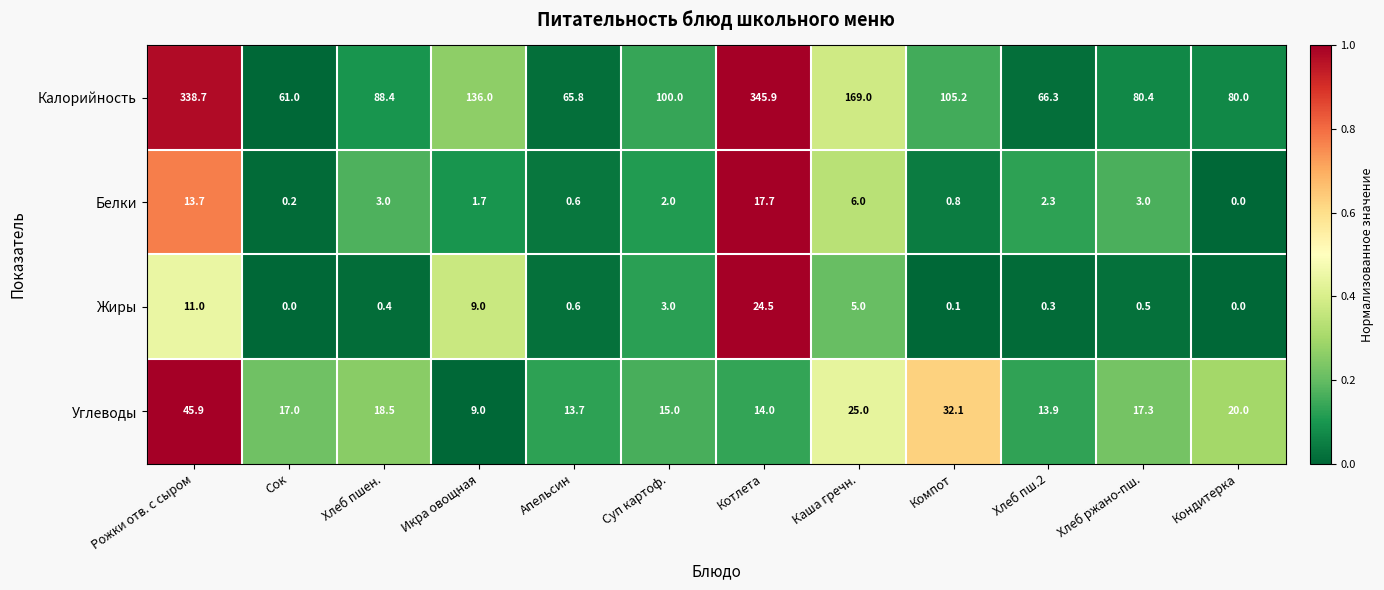

Rank the categories by Углеводы value from lowest to highest.

Икра овощная, Апельсин, Хлеб пш.2, Котлета, Суп картоф., Сок, Хлеб ржано-пш., Хлеб пшен., Кондитерка, Каша гречн., Компот, Рожки отв. с сыром